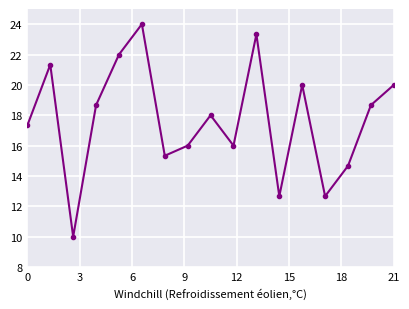

True or false: the data has more than 1 interior local peaks.

True